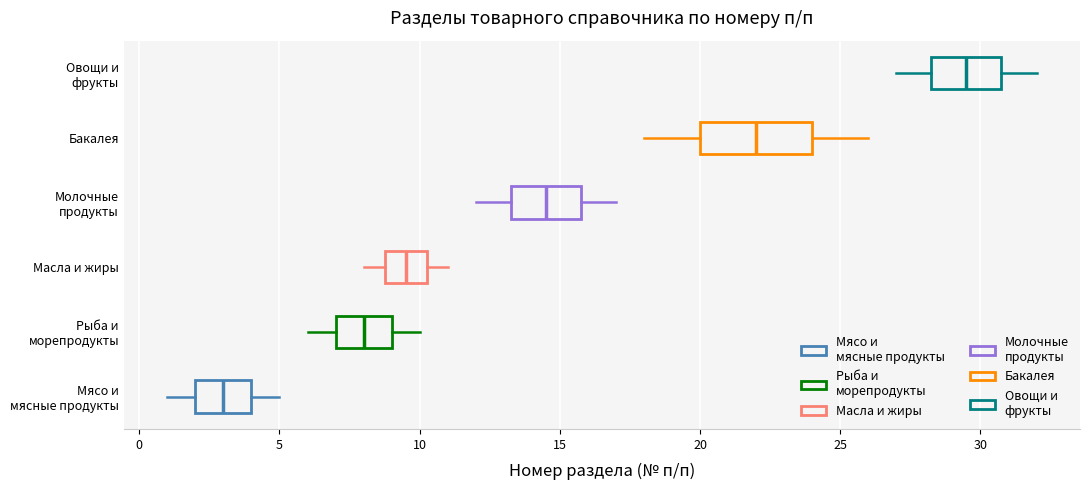

Where does the median line of the box for Рыба и морепродукты sit on the x-axis? The values are not printed on the chart, so give them approximately, as read against the axis.

8.0